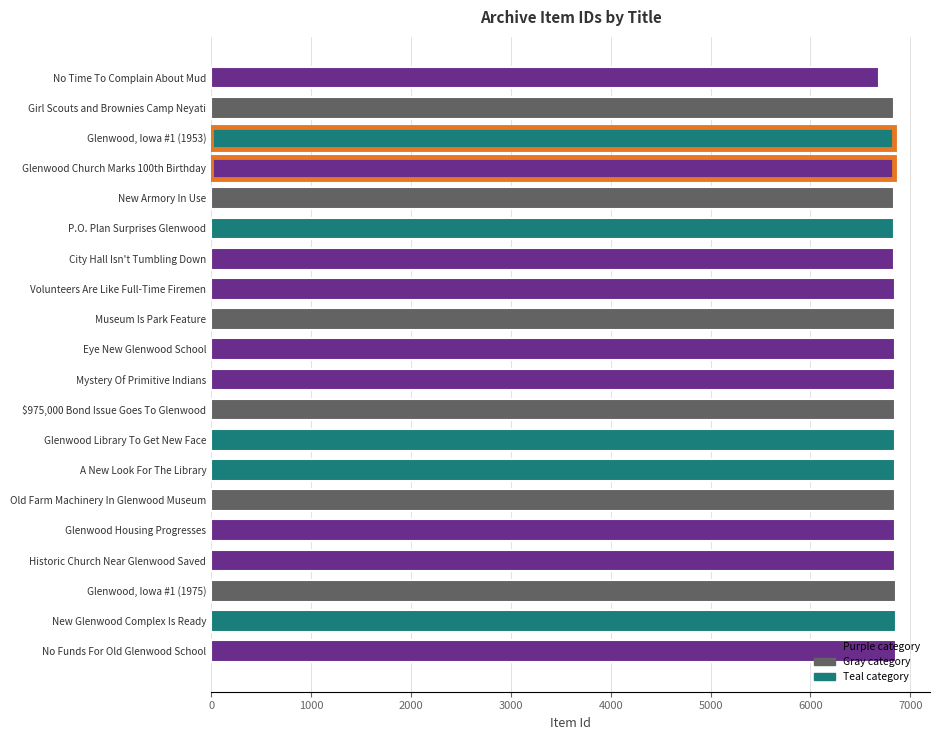

List the labels in order of value, smallest first.

No Time To Complain About Mud, Girl Scouts and Brownies Camp Neyati, Glenwood, Iowa #1 (1953), Glenwood Church Marks 100th Birthday, New Armory In Use, P.O. Plan Surprises Glenwood, City Hall Isn't Tumbling Down, Volunteers Are Like Full-Time Firemen, Museum Is Park Feature, Eye New Glenwood School, Mystery Of Primitive Indians, $975,000 Bond Issue Goes To Glenwood, Glenwood Library To Get New Face, A New Look For The Library, Old Farm Machinery In Glenwood Museum, Glenwood Housing Progresses, Historic Church Near Glenwood Saved, Glenwood, Iowa #1 (1975), New Glenwood Complex Is Ready, No Funds For Old Glenwood School